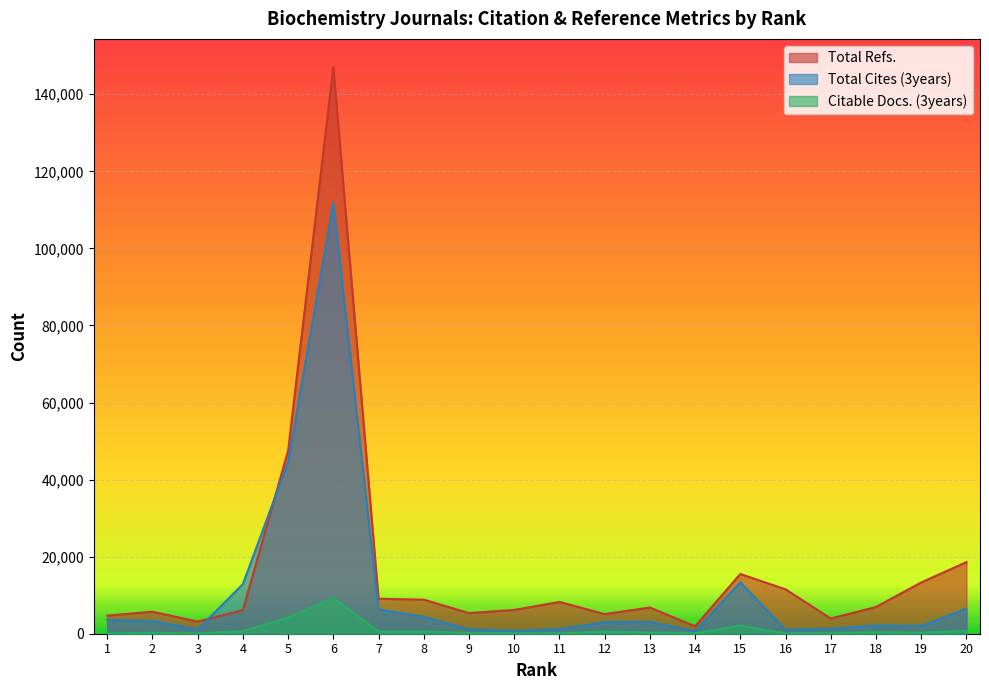

Where is Citable Docs. (3years) nearest to the value 4683?

5